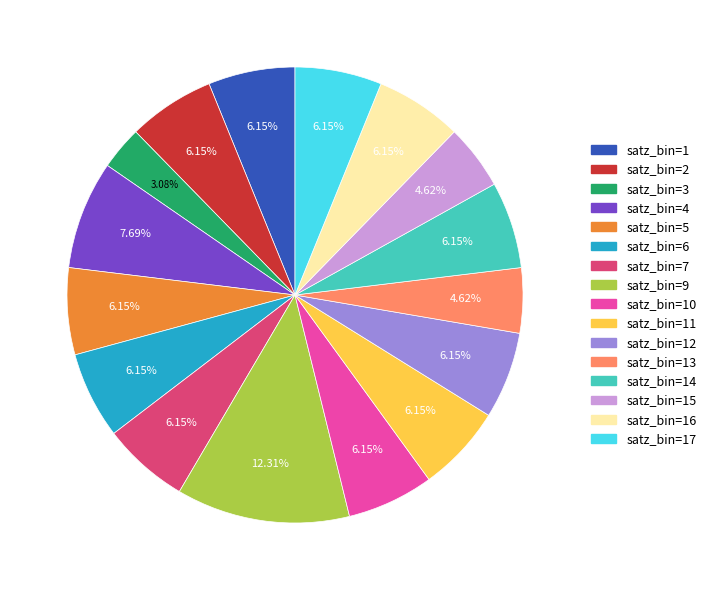

Which slice is the largest?

satz_bin=9